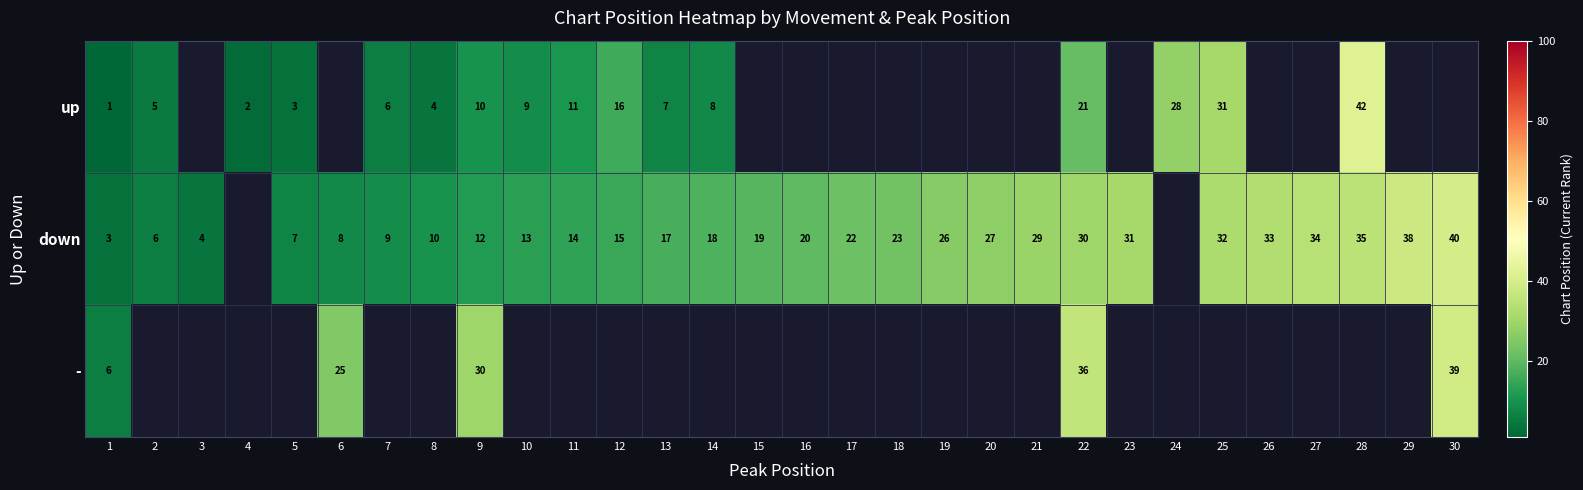

Is the value of down at 1 greater than the value of up at 24?

No